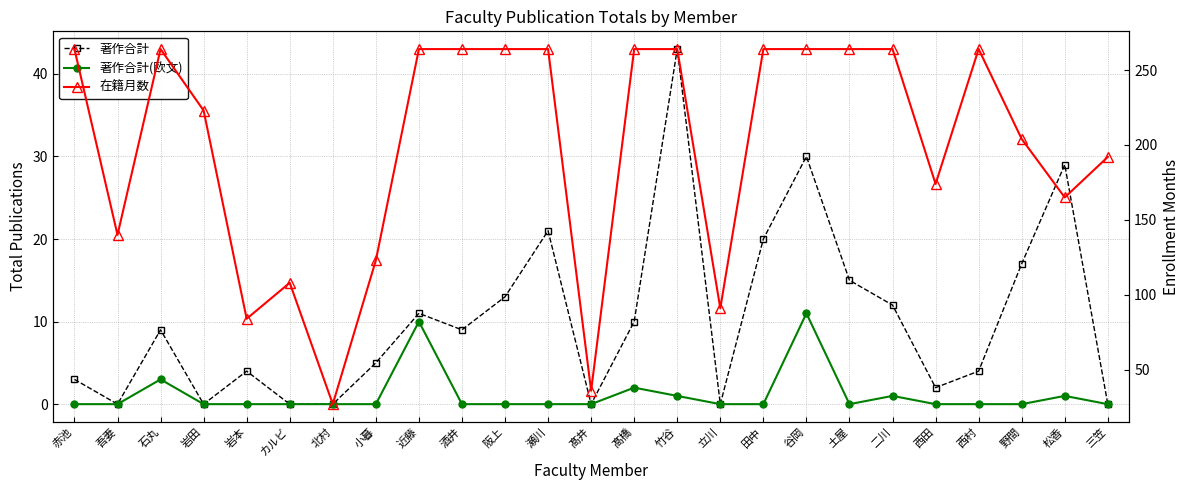

Rank the series at 西村 from lowest to highest value.

著作合計(欧文), 著作合計, 在籍月数